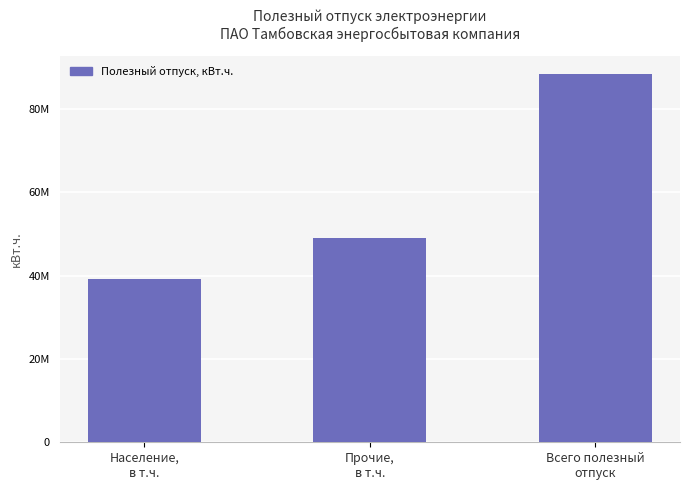

Reading left to right, list all the values displayed in this chart.

Население,
в т.ч.=39216823.4	Прочие,
в т.ч.=49105971.9	Всего полезный
отпуск=88322795.4